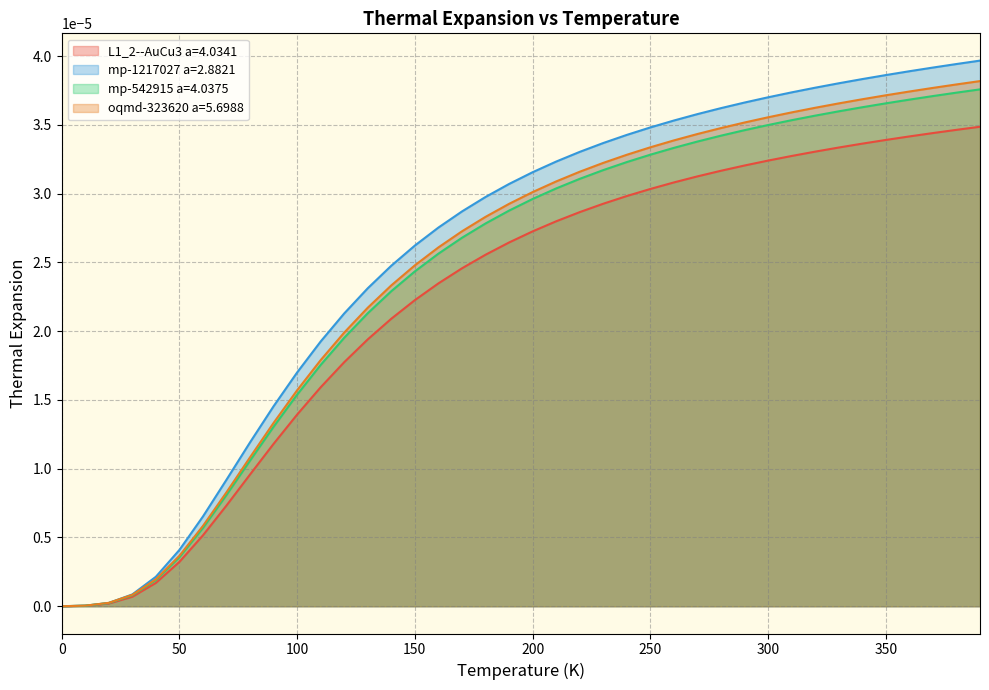

Is the value of mp-542915 a=4.0375 at 100 greater than the value of oqmd-323620 a=5.6988 at 250?

No